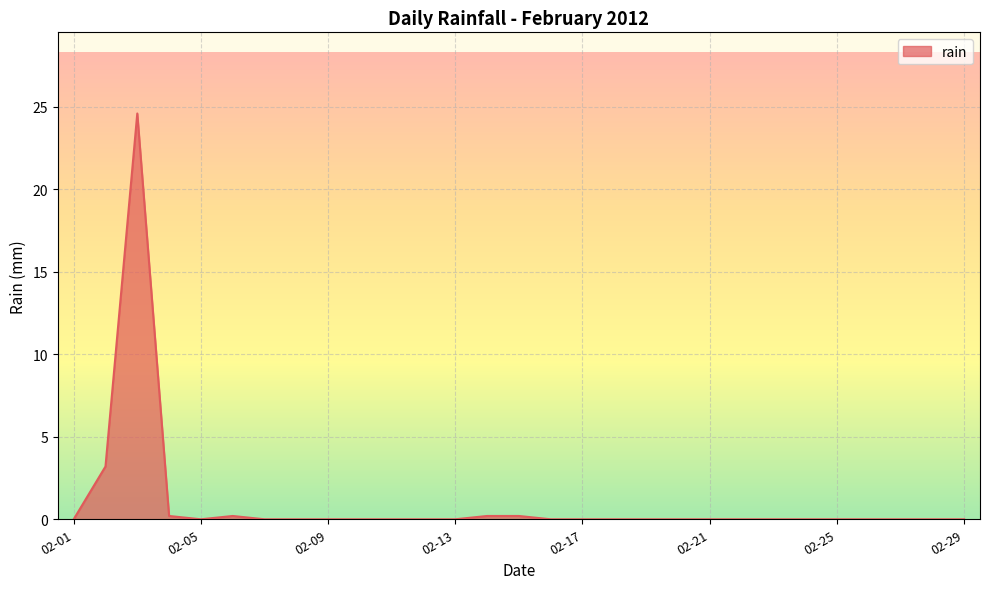

What is the difference between the maximum and minimum values?

24.6